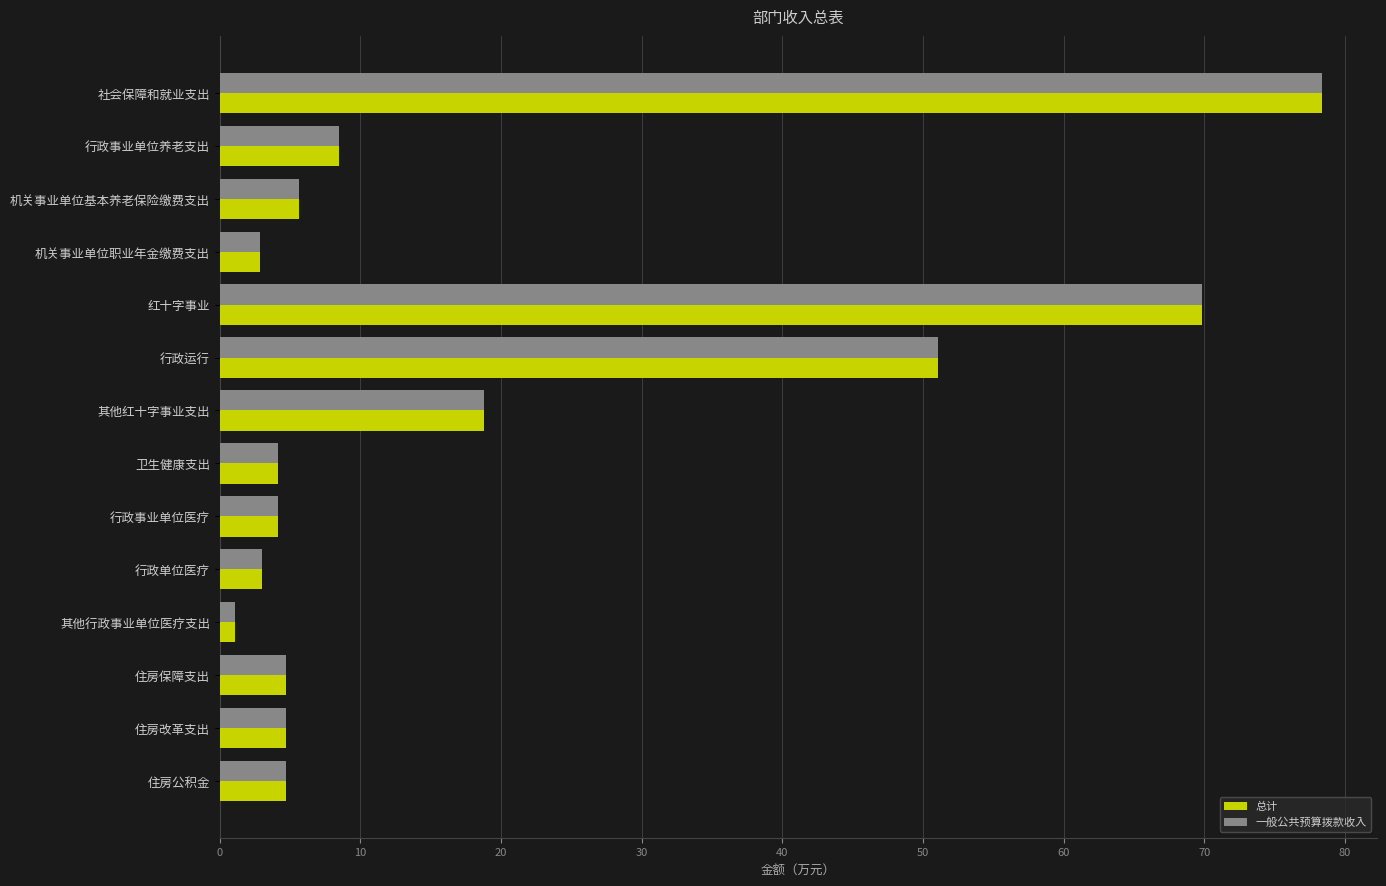

True or false: 一般公共预算拨款收入 has a value of 4.7 at 住房公积金.

True